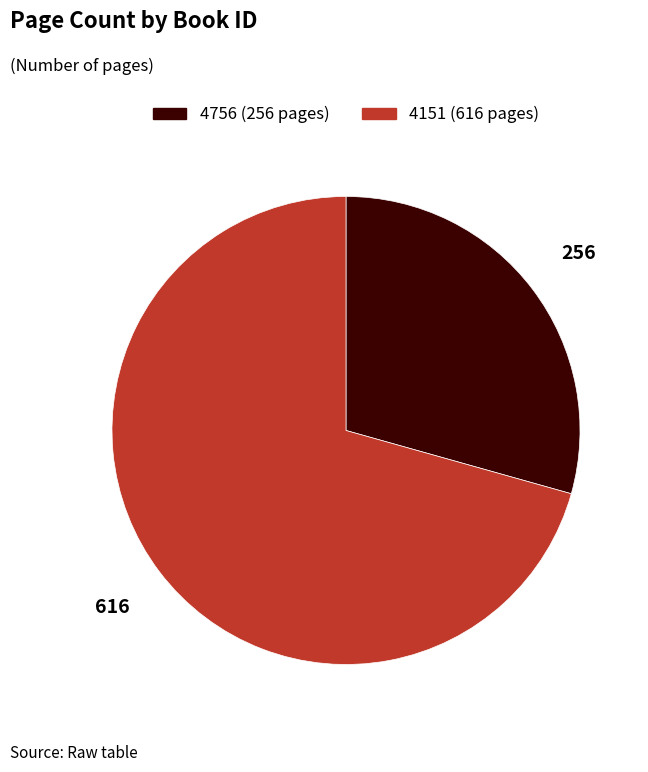

Which slice is the smallest?

4756